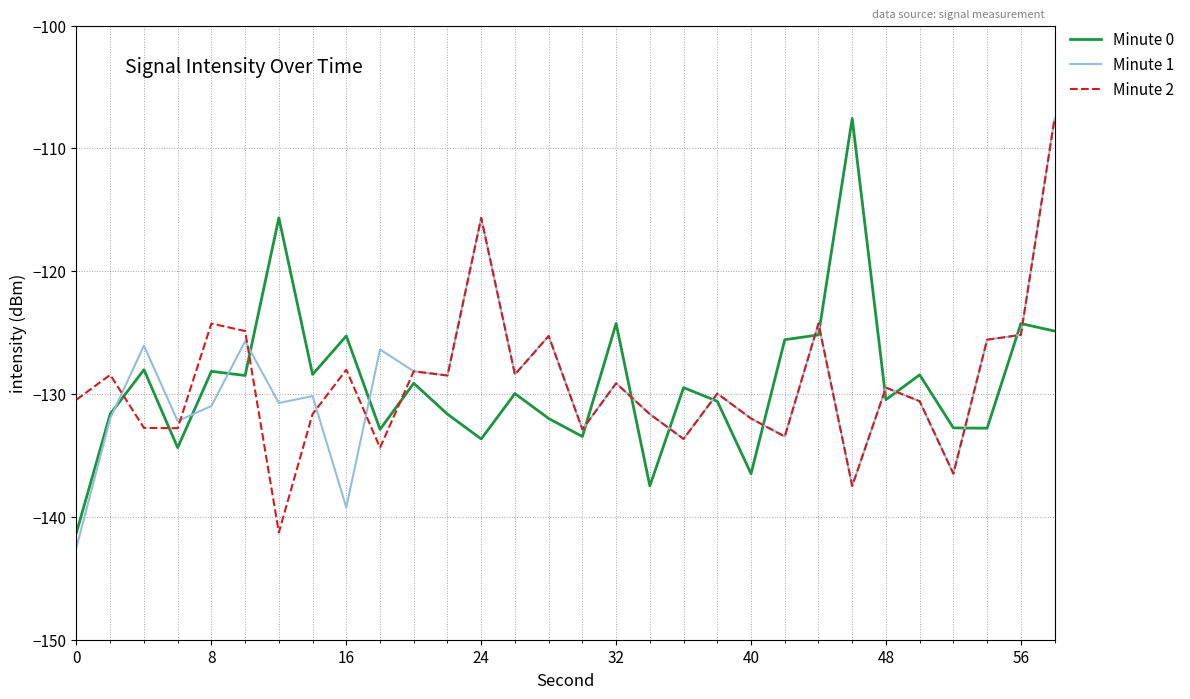

What is the difference between the maximum and second lowest values in the Minute 0 series?

29.9